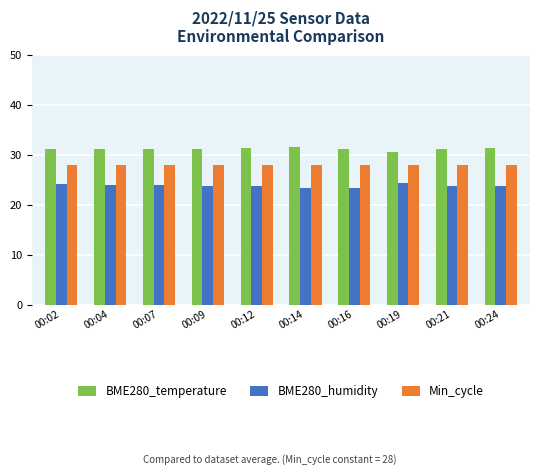

Rank the series by their maximum value, from lowest to highest.

BME280_humidity, Min_cycle, BME280_temperature